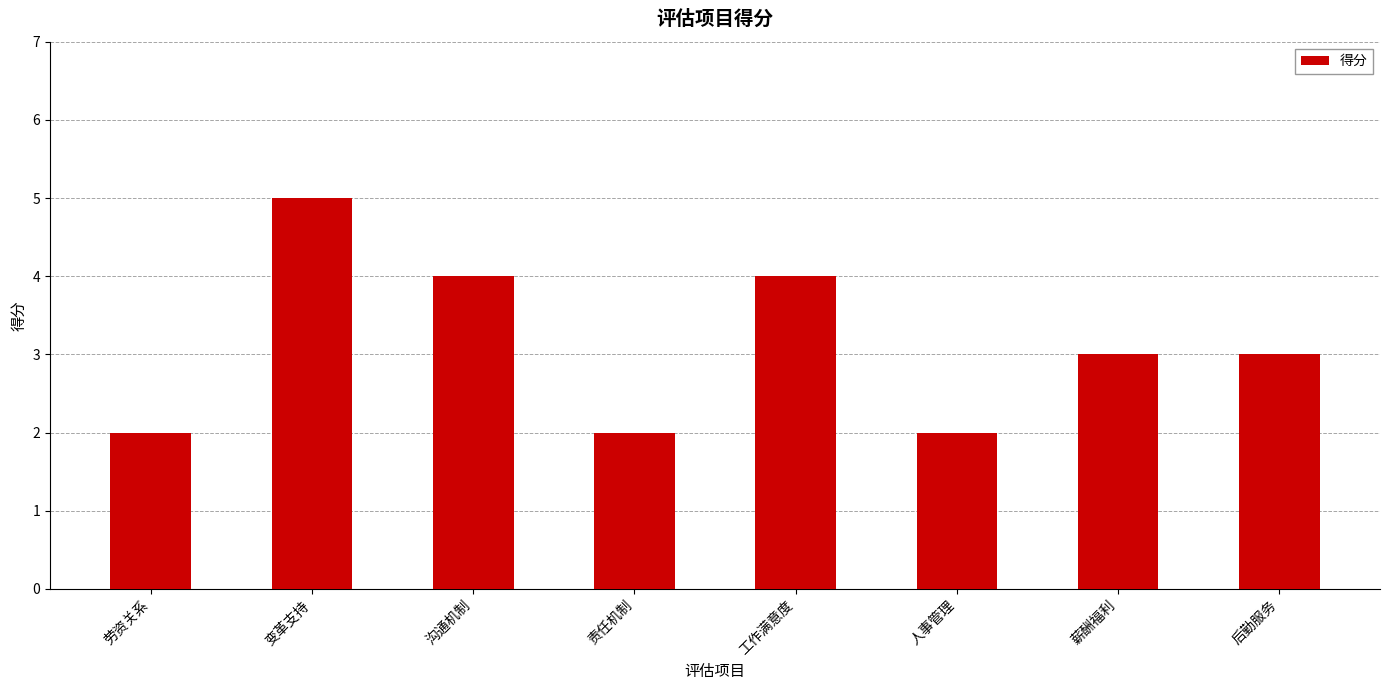

Is it true that the value at 薪酬福利 is 3?

True